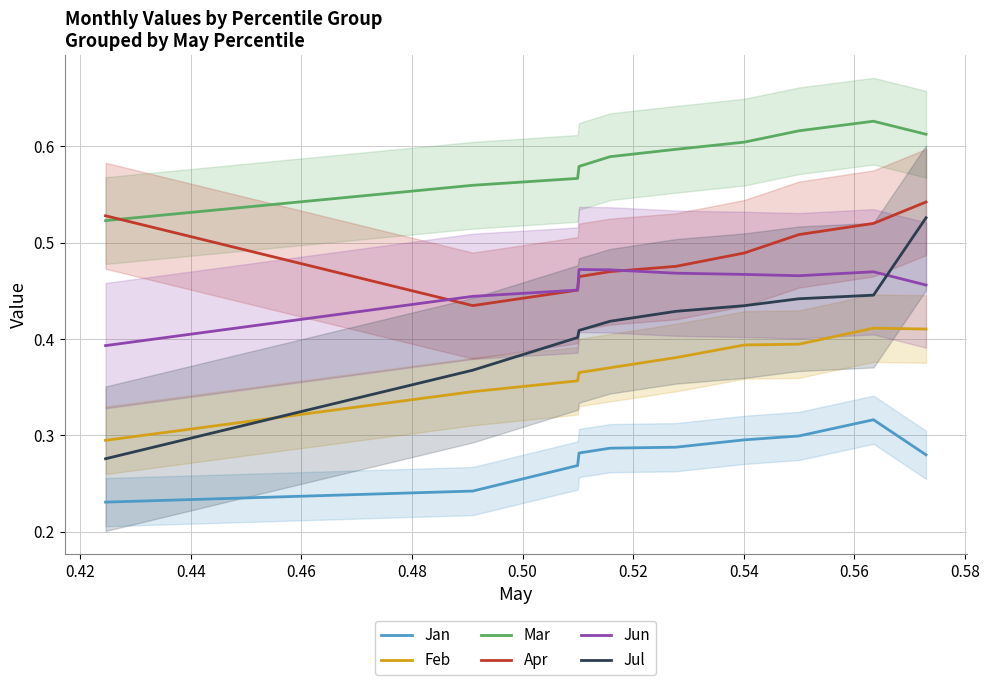

What is the lowest value of the Mar series?

0.5